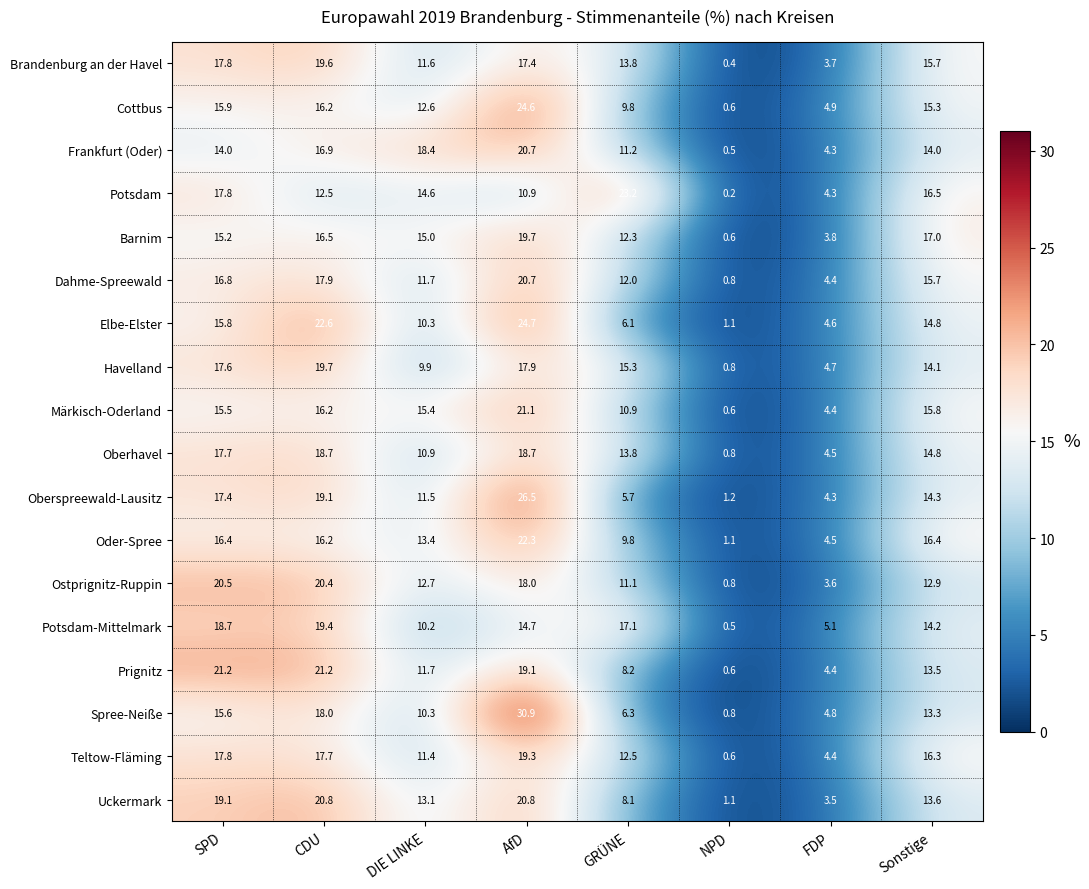

At how many categories does at least one series exceed 15?

6